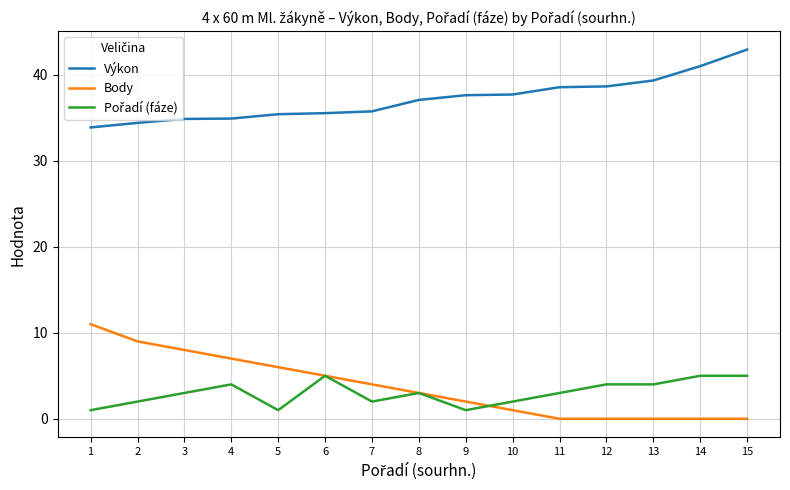

What is the spread (max minus min) of values at 11?

38.6